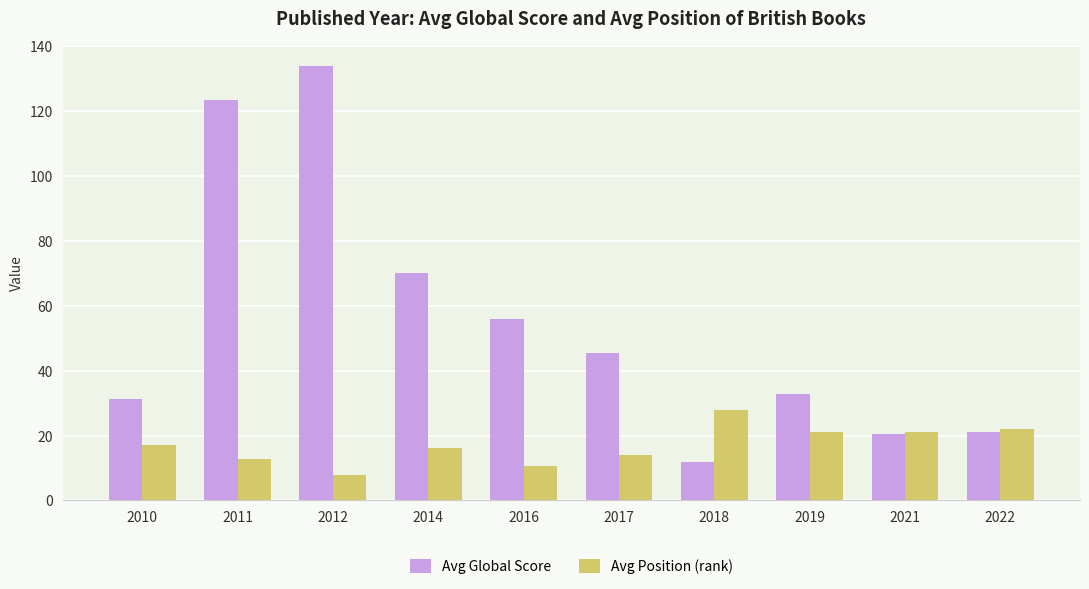

Which series changed the most between 2010 and 2012?

Avg Global Score